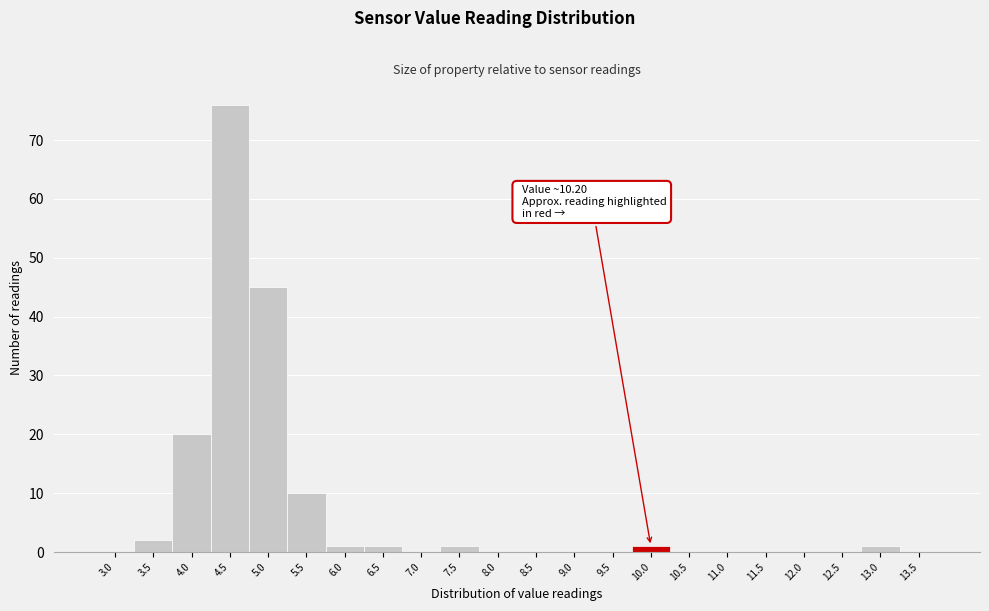

Reading left to right, transcribe all the data shown in this chart.

3.0=0	3.5=2	4.0=20	4.5=76	5.0=45	5.5=10	6.0=1	6.5=1	7.0=0	7.5=1	8.0=0	8.5=0	9.0=0	9.5=0	10.0=1	10.5=0	11.0=0	11.5=0	12.0=0	12.5=0	13.0=1	13.5=0